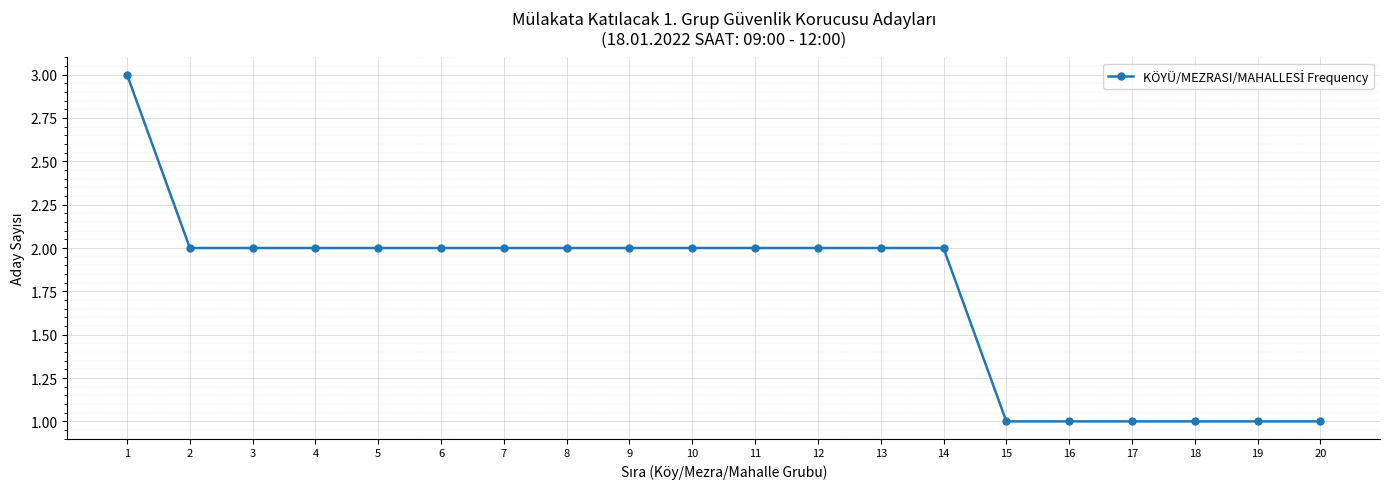

The value at 8 is 3. True or false?

False